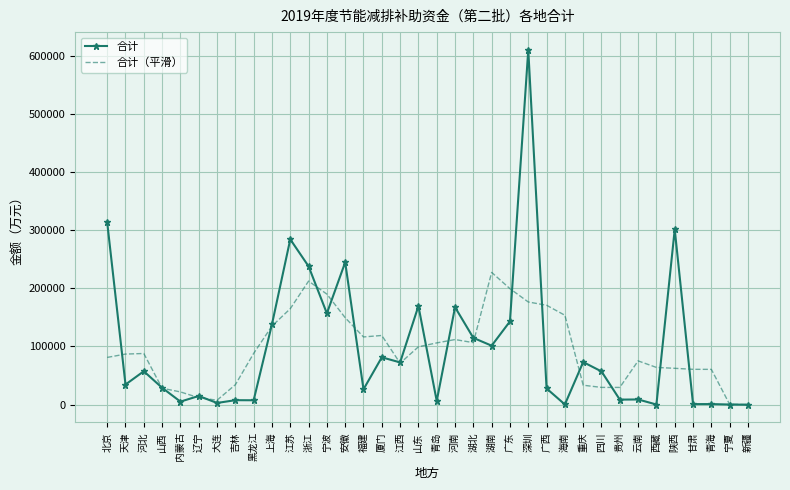

How many categories are shown in the chart?

36